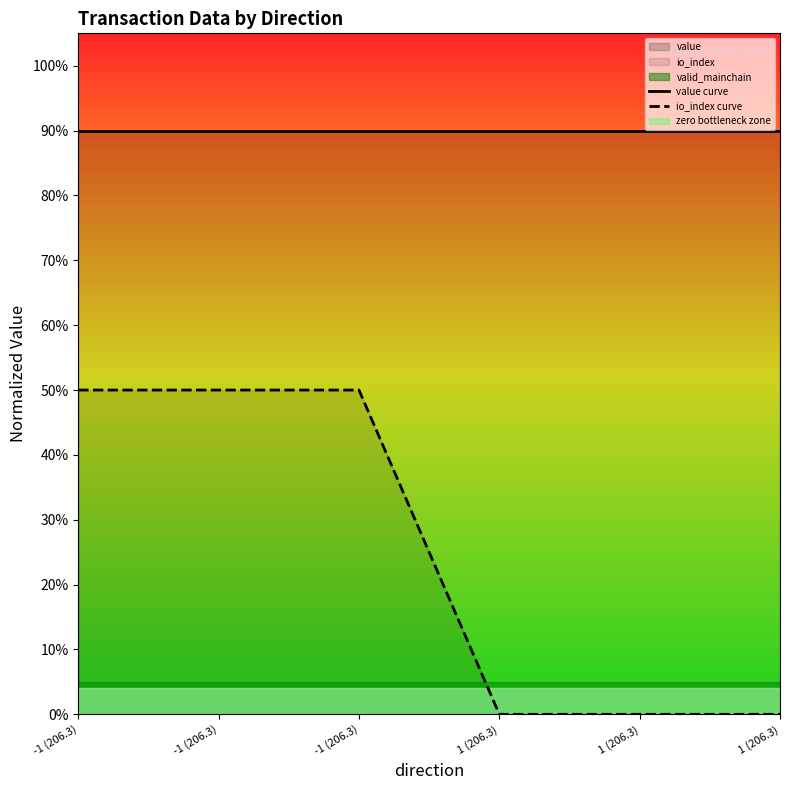

What is the sum of all value curve values?

5.4